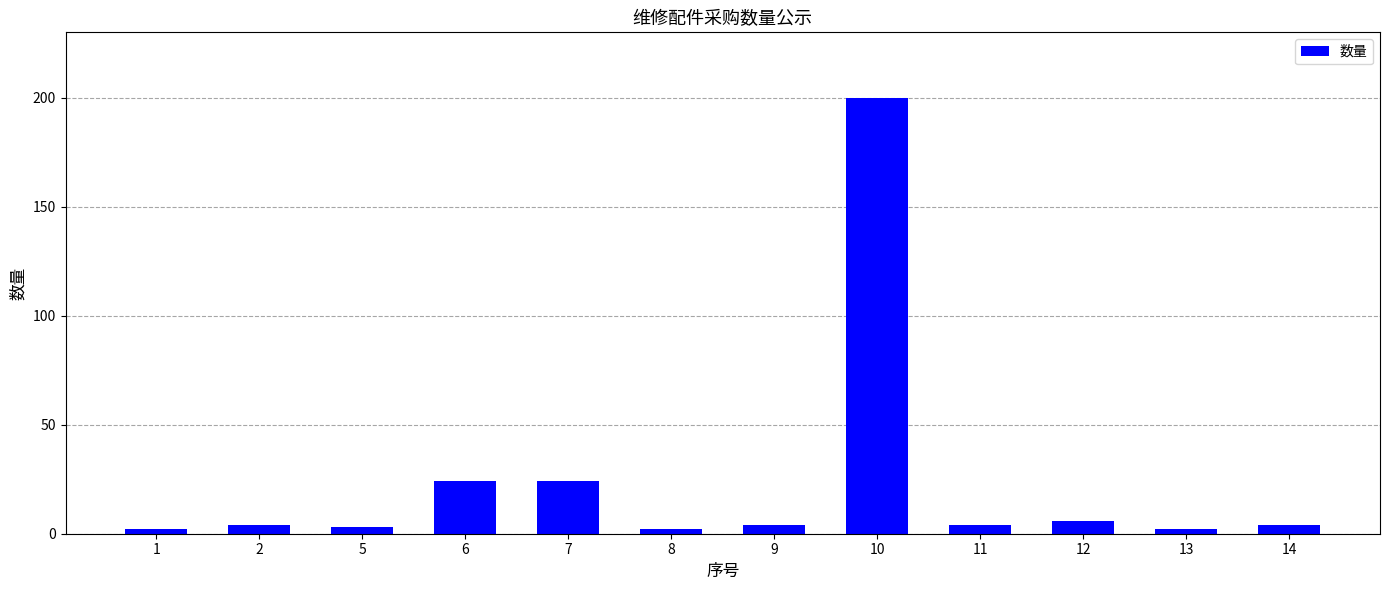

Approximately how many times larger is the value at 10 compared to 14?

50.0